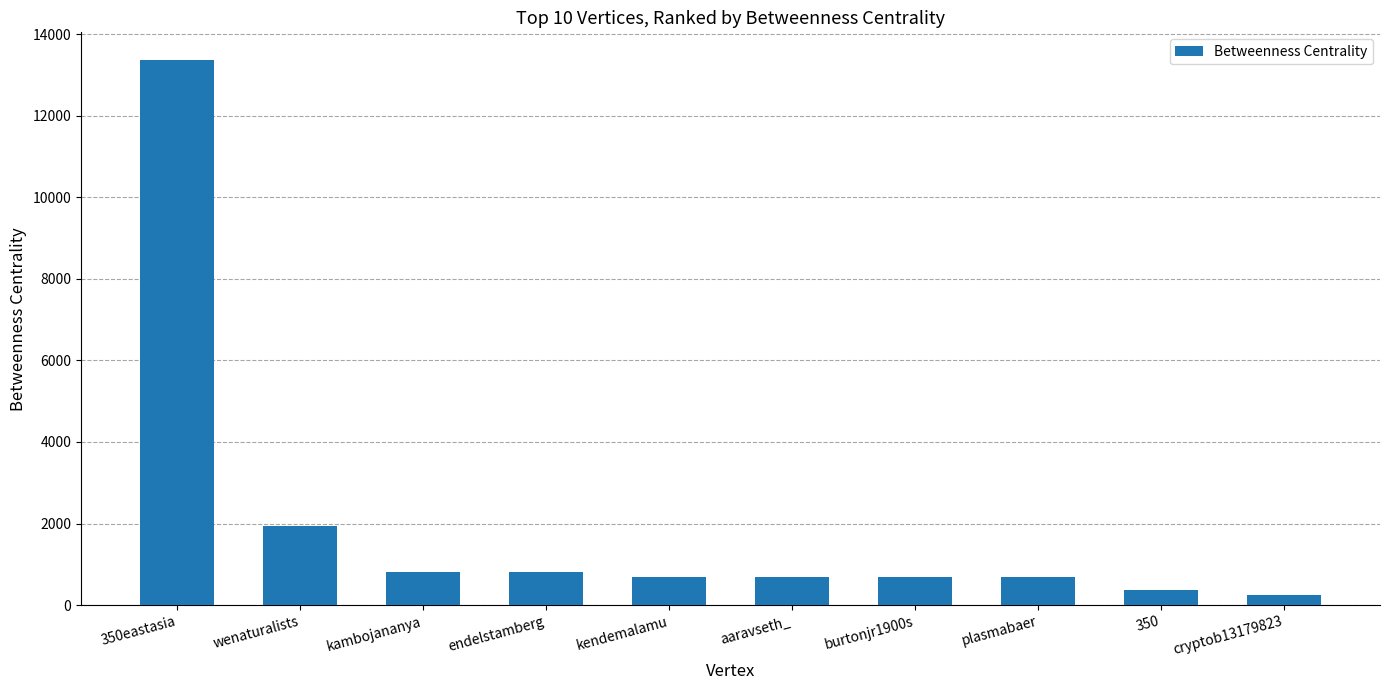

The value at kendemalamu is 697.5. True or false?

True